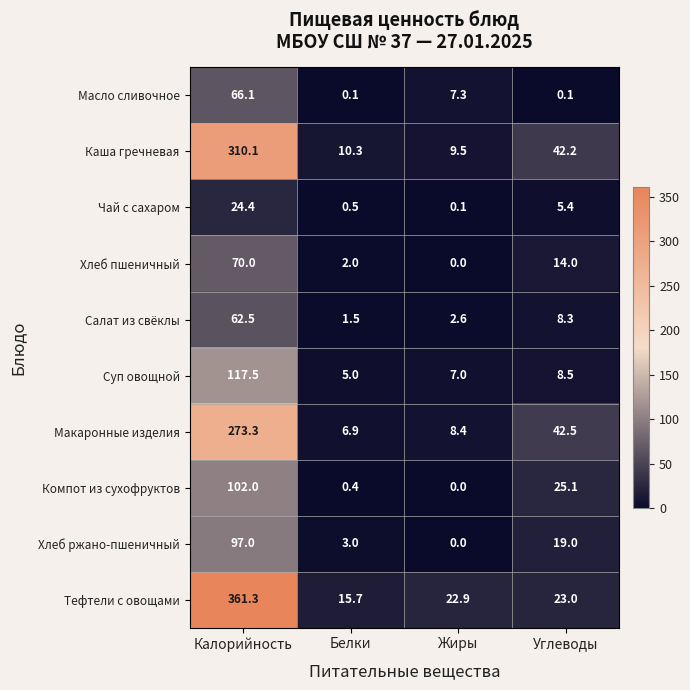

Which category has the highest value across all series?

Калорийность